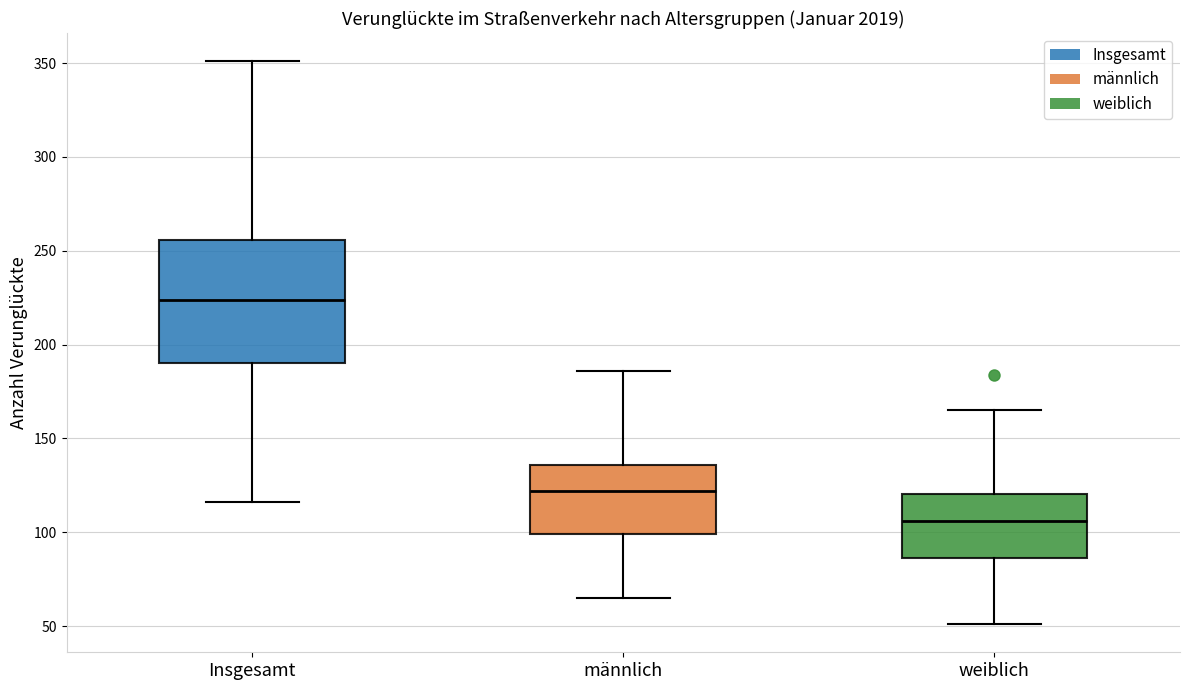

Reading left to right, transcribe this box plot: for each box, give where its median line is, the range the box spans, and where its two whiskers end, as read against the y-axis. The values are not printed on the chart, so give them approximately, as read against the axis.

Insgesamt: median 225, box 190 to 255, whiskers 115 to 350
männlich: median 120, box 100 to 135, whiskers 65 to 185
weiblich: median 105, box 85 to 120, whiskers 50 to 165